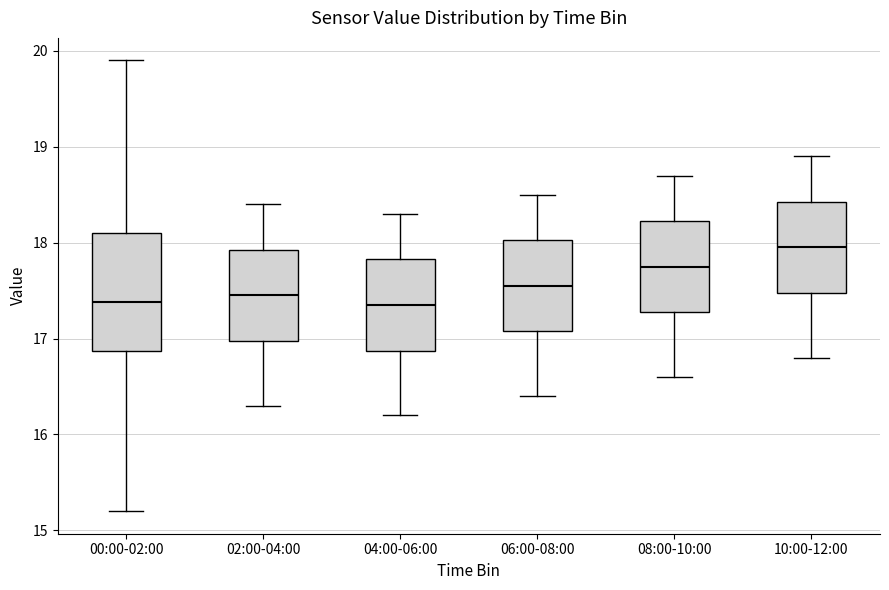

Reading left to right, read every box against the y-axis: the position of its median line, the range the box covers, and the ends of its whiskers. The values are not printed on the chart, so give them approximately, as read against the axis.

00:00-02:00: median 17.4, box 16.9 to 18.1, whiskers 15.2 to 19.9
02:00-04:00: median 17.5, box 17.0 to 17.9, whiskers 16.3 to 18.4
04:00-06:00: median 17.4, box 16.9 to 17.8, whiskers 16.2 to 18.3
06:00-08:00: median 17.6, box 17.1 to 18.0, whiskers 16.4 to 18.5
08:00-10:00: median 17.8, box 17.3 to 18.2, whiskers 16.6 to 18.7
10:00-12:00: median 18.0, box 17.5 to 18.4, whiskers 16.8 to 18.9